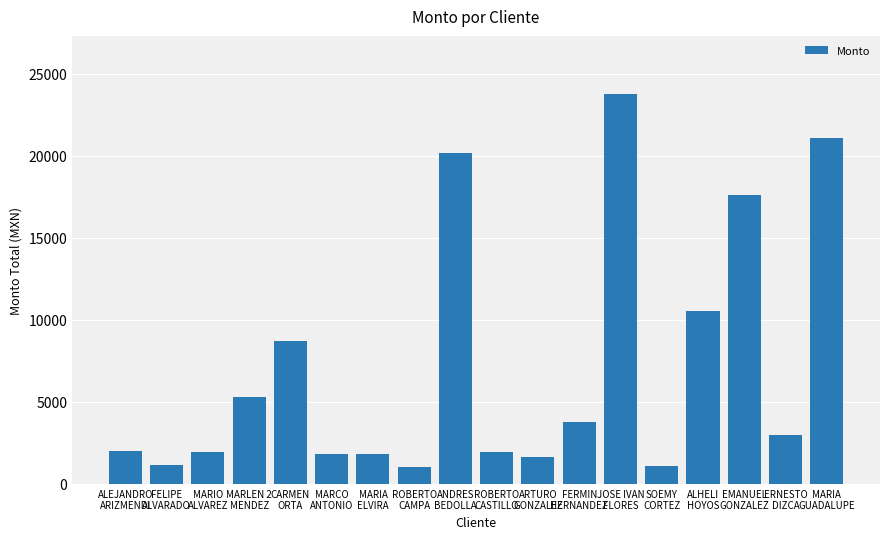

At which label does the data first exceed 2970?

MARLEN 2
MENDEZ